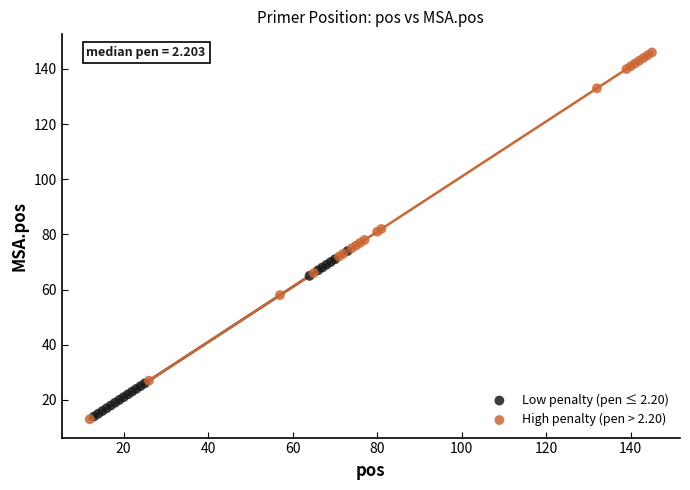

Which series contains the highest Y value?

High penalty (pen > 2.20)